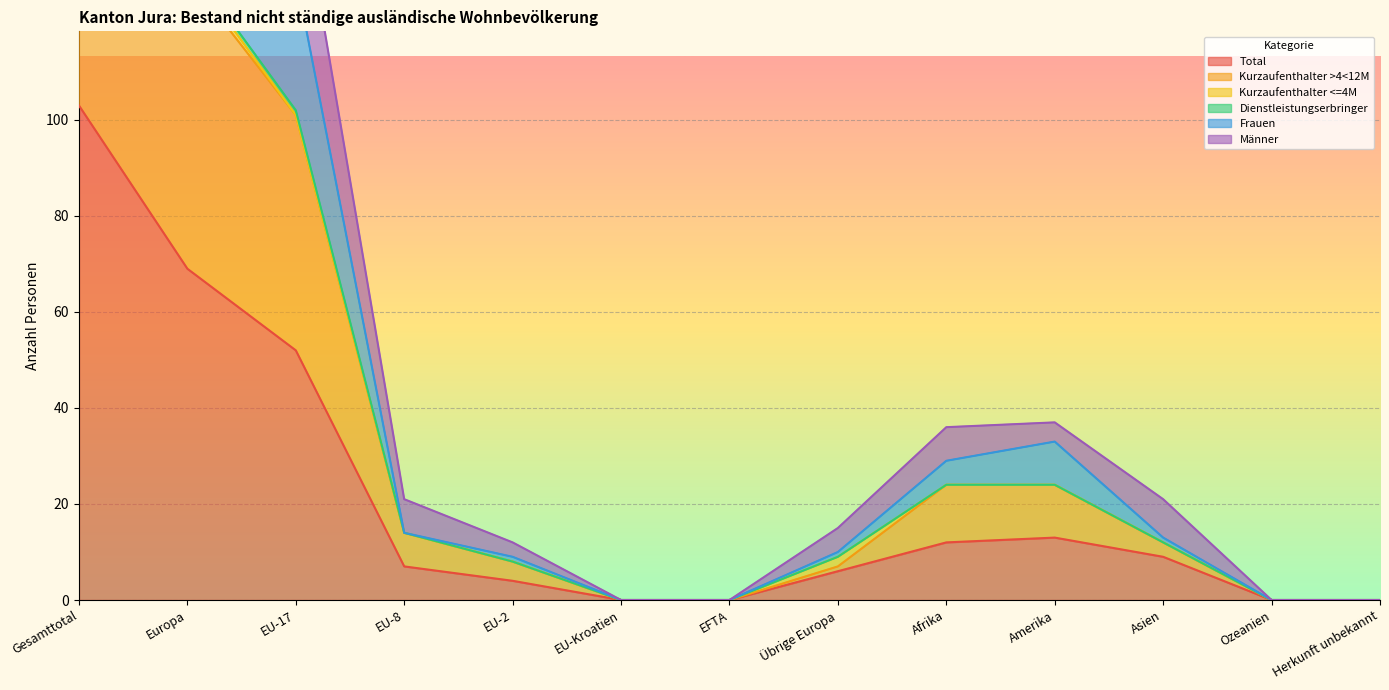

What is the maximum value for Kurzaufenthalter >4<12M?

190